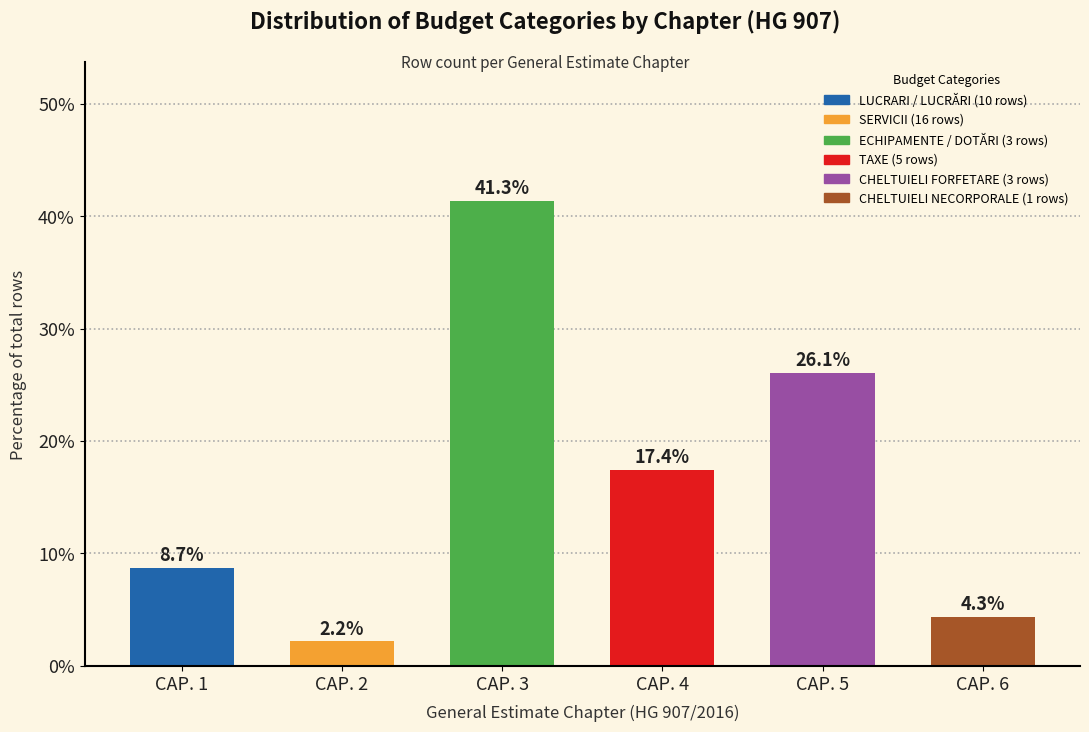

Reading left to right, what are all the values shown in this chart?

CAP. 1=8.7	CAP. 2=2.2	CAP. 3=41.3	CAP. 4=17.4	CAP. 5=26.1	CAP. 6=4.3